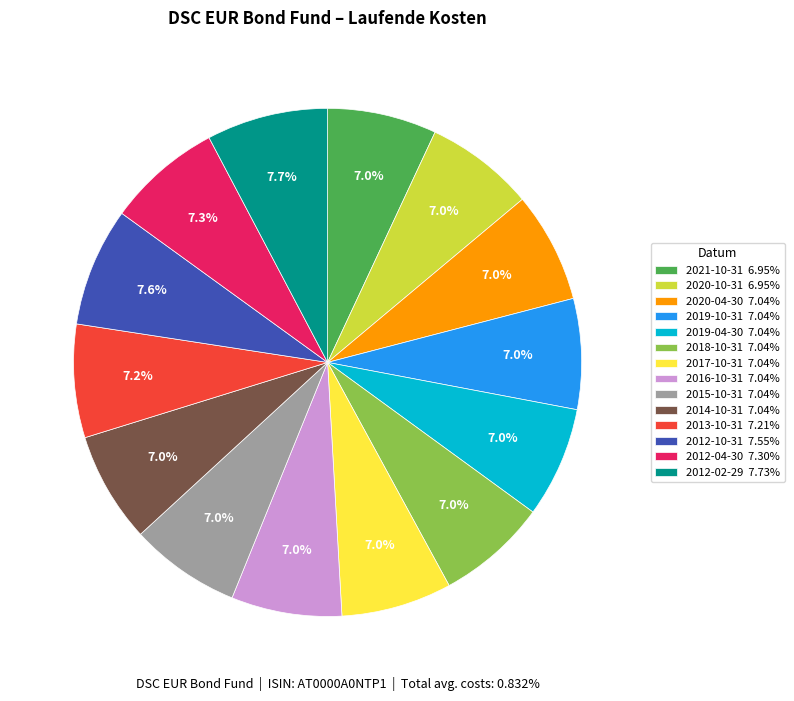

Is there a majority slice in this chart?

No